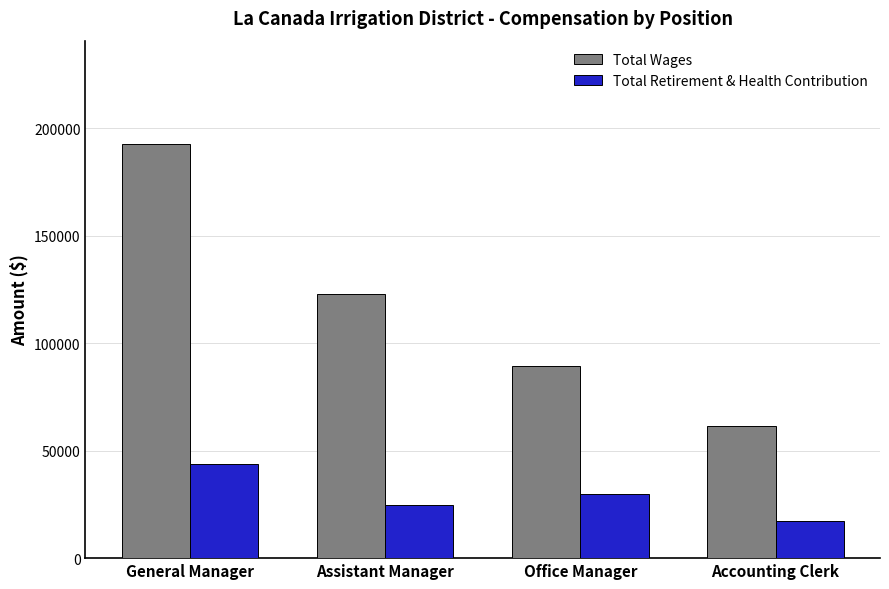

Where is Total Wages nearest to the value 127125?

Assistant Manager